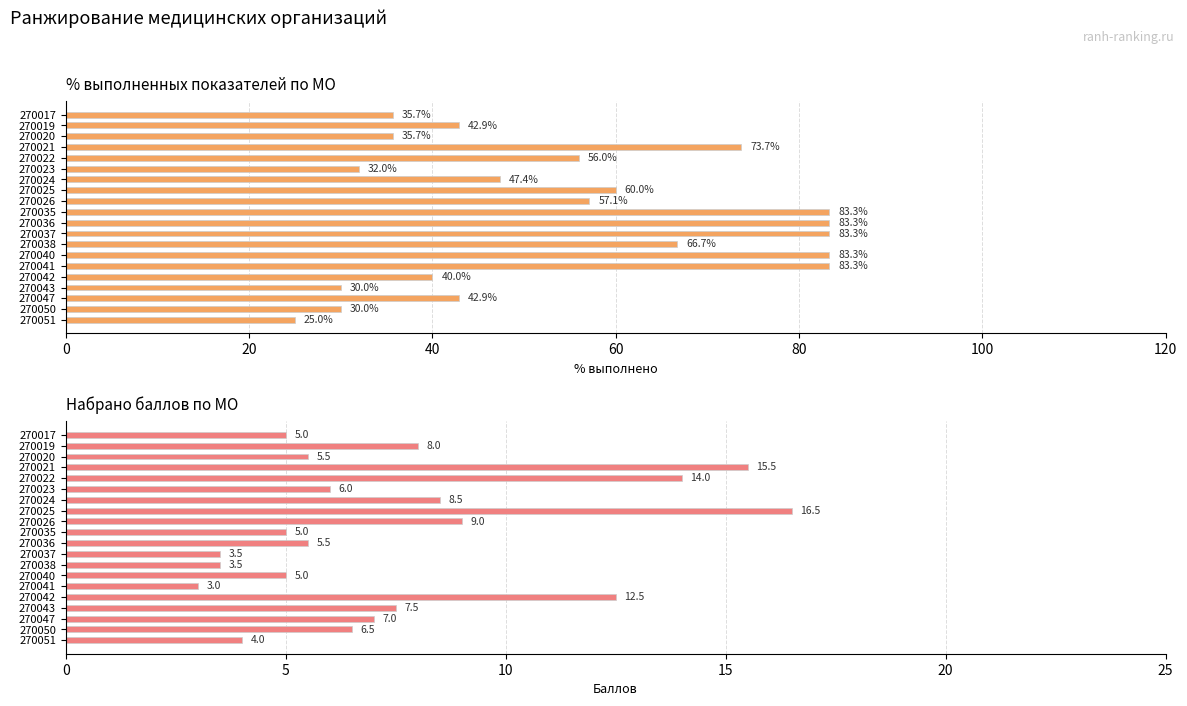

What position from the right is 15?

5